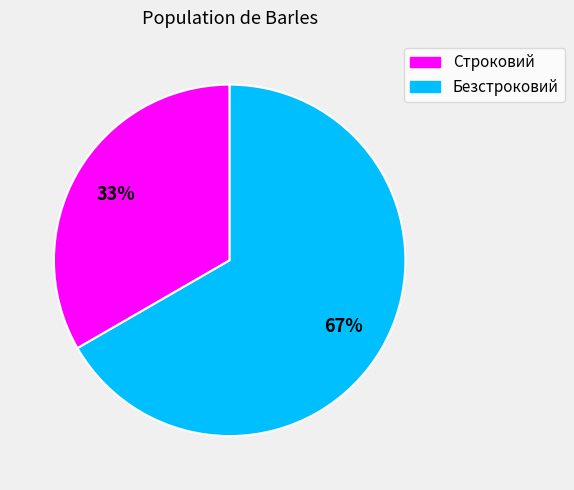

What is the ratio of the value at Строковий to the value at Безстроковий?

0.5